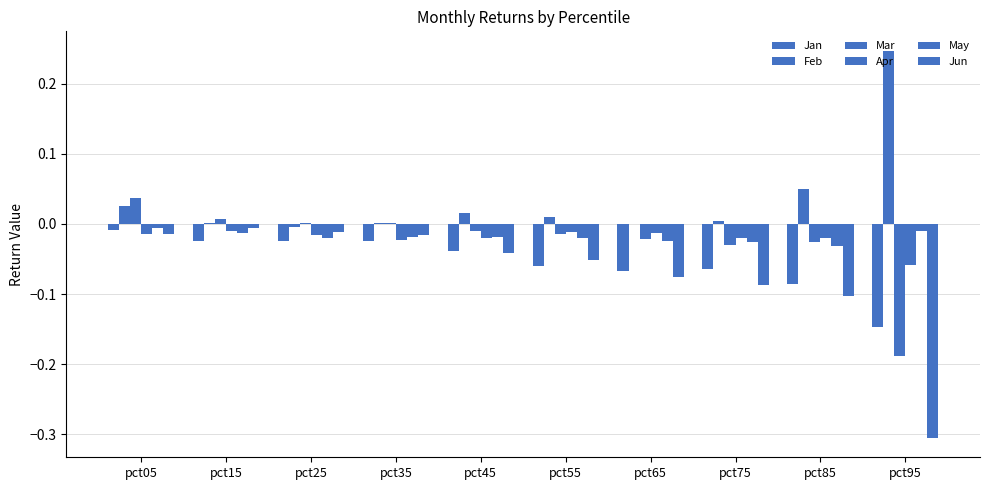

Are the bars grouped side by side (vs. stacked)?

Yes